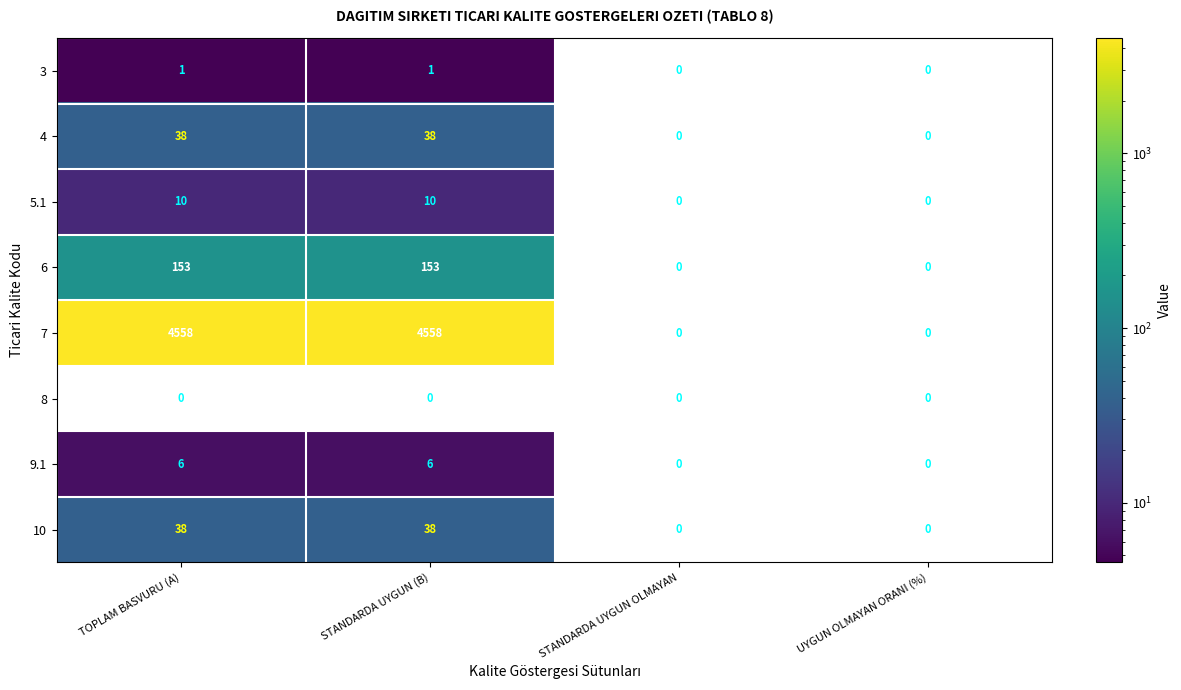

Which series has the largest range (max minus min)?

7